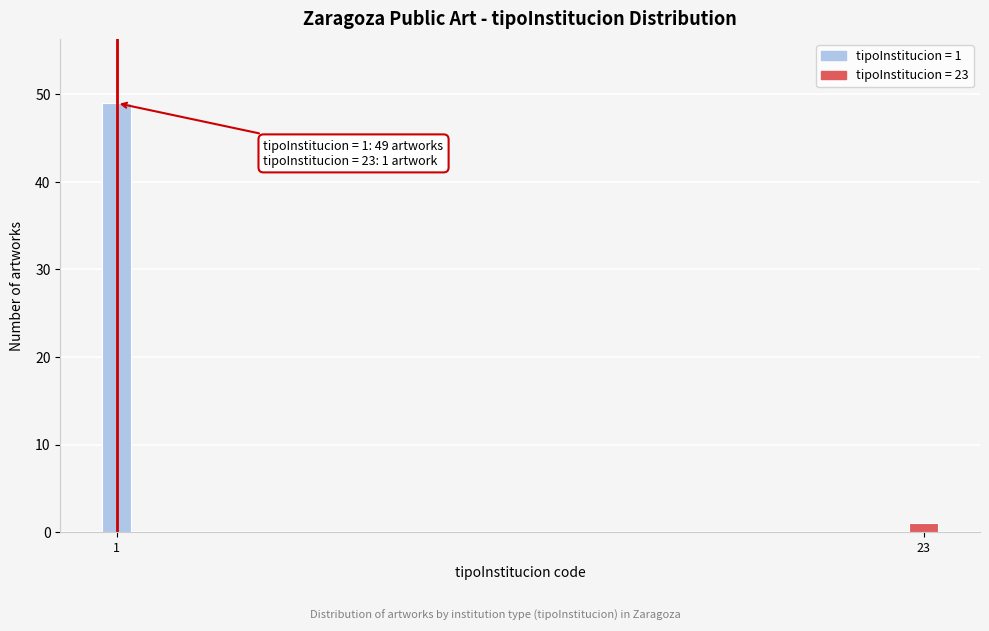

Reading left to right, what are all the values shown in this chart?

1=49	23=1